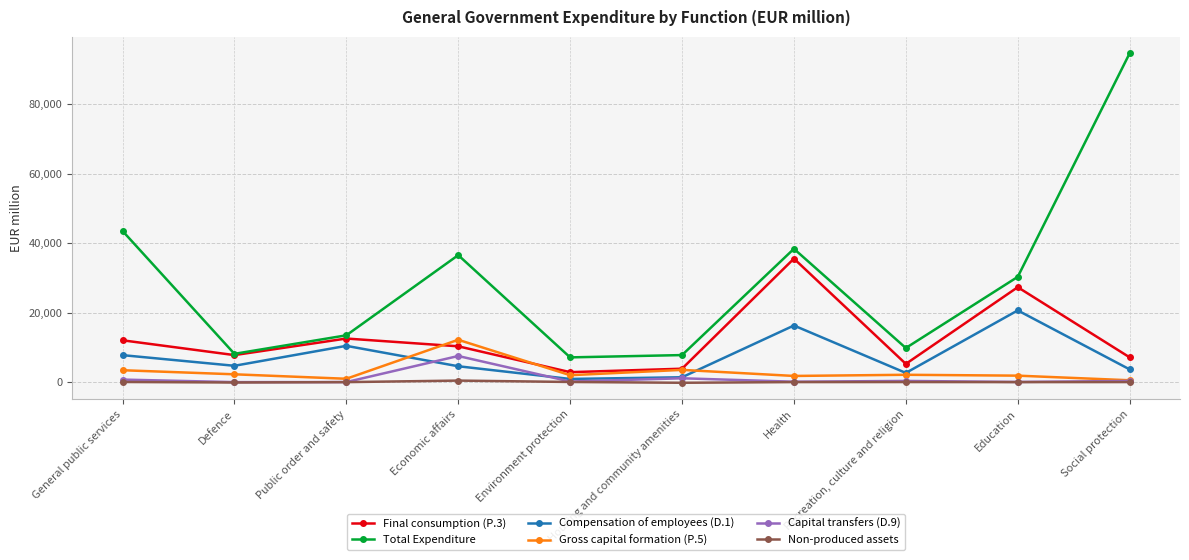

At which category does Final consumption (P.3) reach its first local valley?

Defence